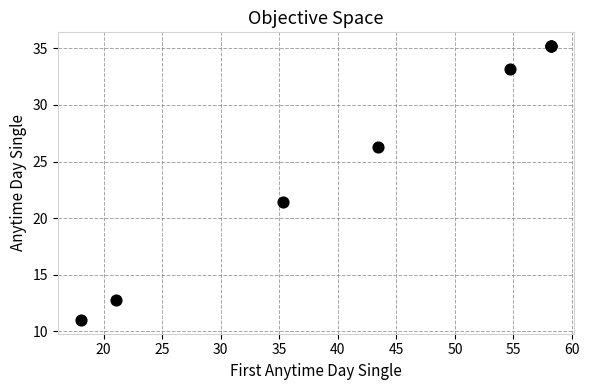

What Y value in the scatter plot is closest to 23?

21.4